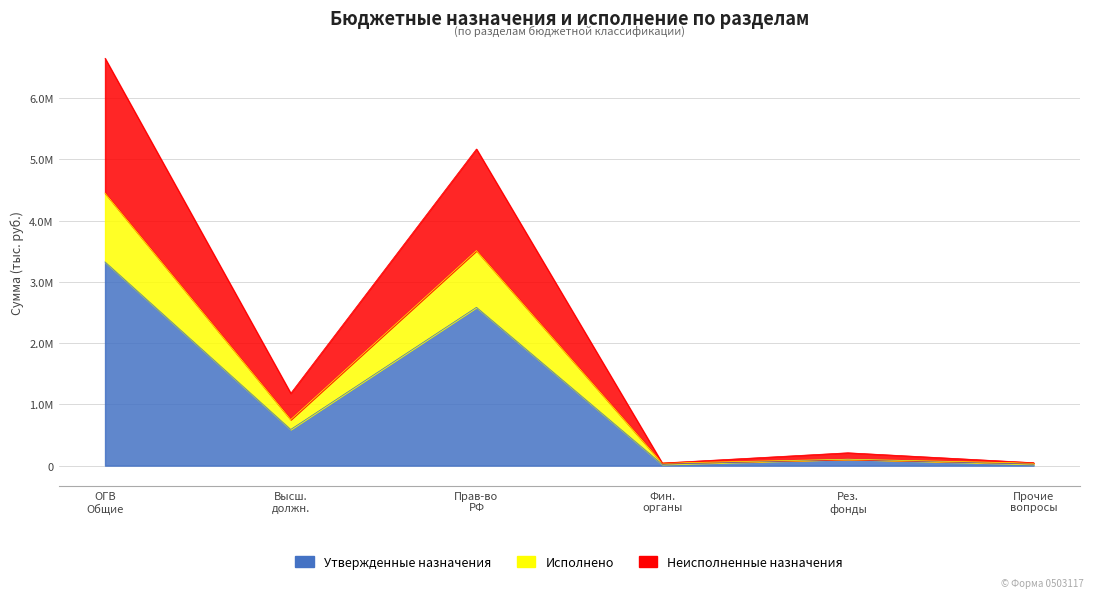

At which category does Исполнено reach its first local valley?

Высш. должн.